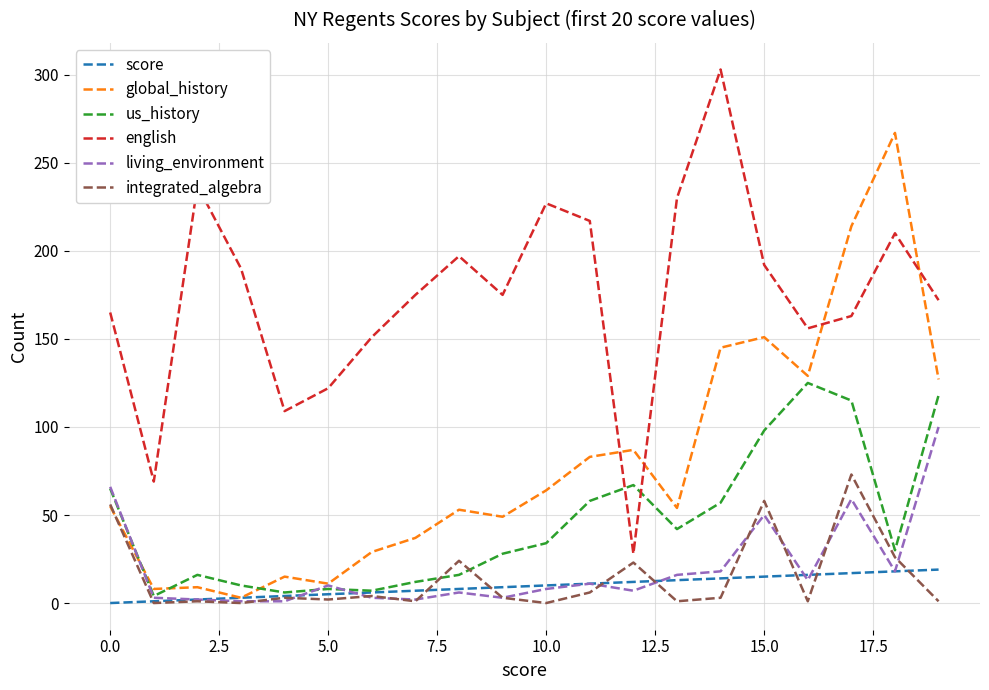

What is the highest value of the living_environment series?

100